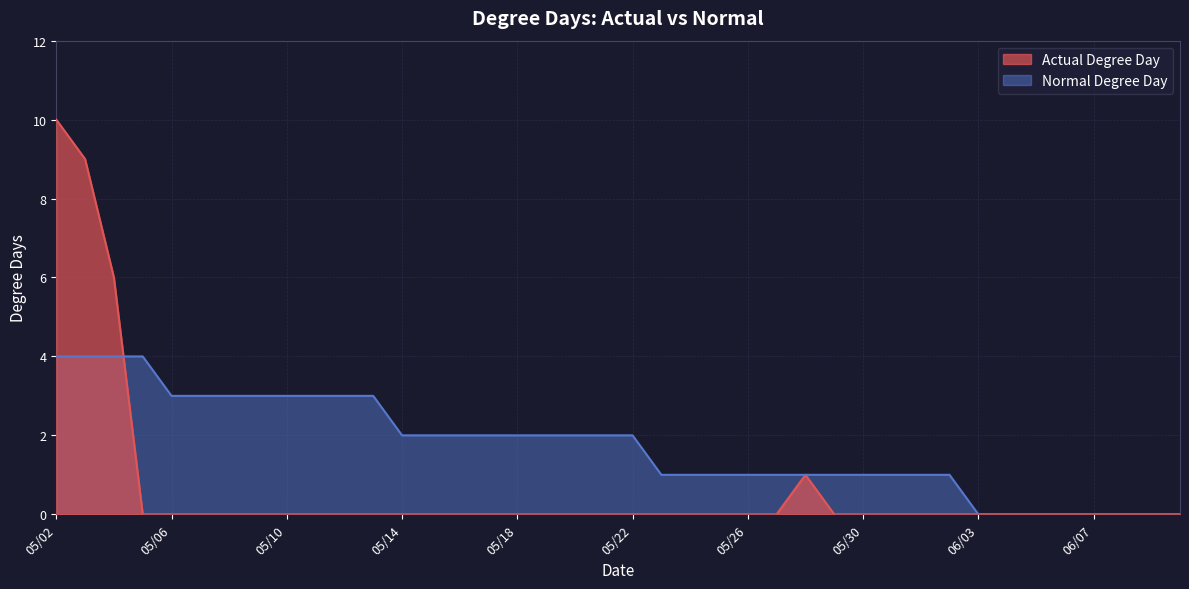

Between which two adjacent categories do Normal Degree Day and Actual Degree Day first intersect?

05/04 and 05/05